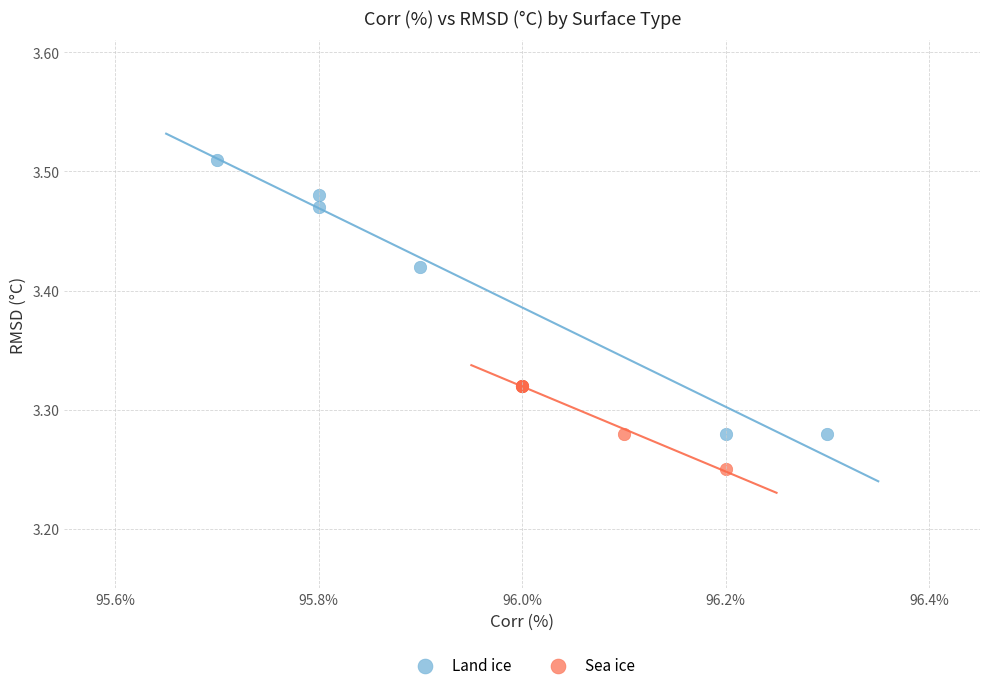

Which series contains the lowest Y value?

Sea ice